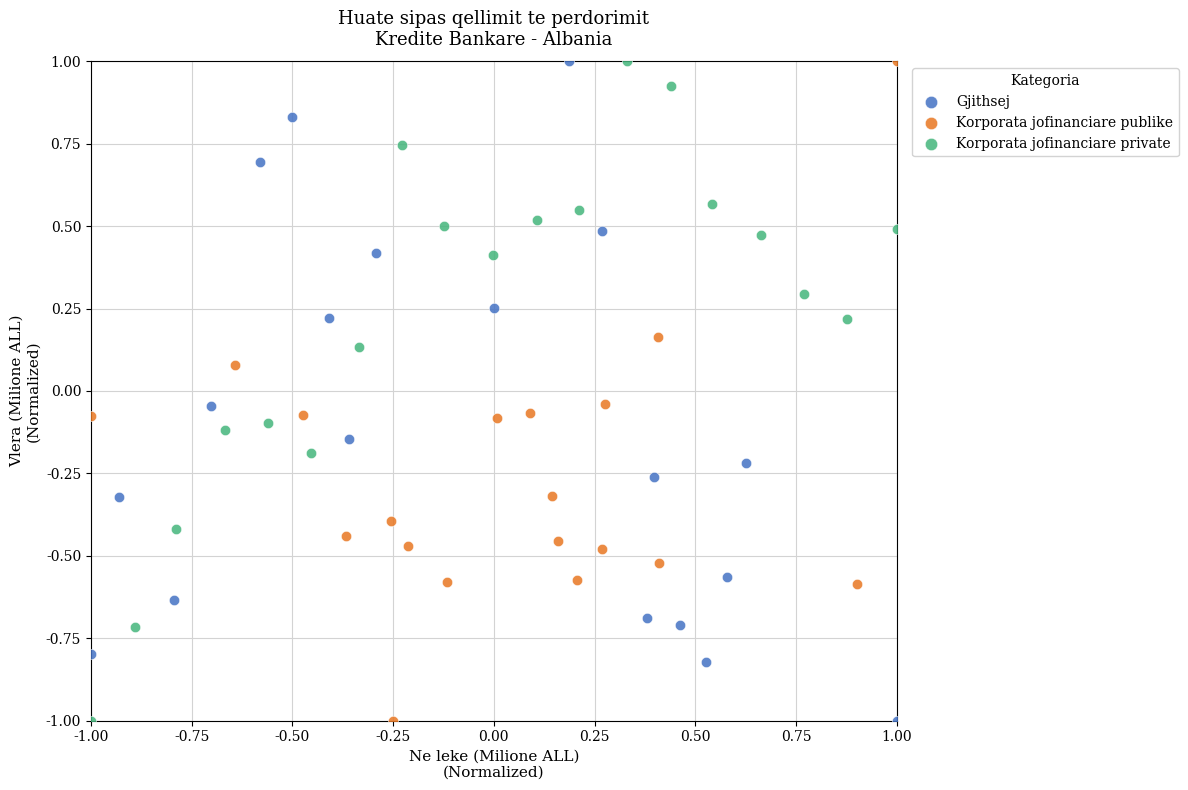

What are all the series names shown in the legend?

Gjithsej, Korporata jofinanciare publike, Korporata jofinanciare private